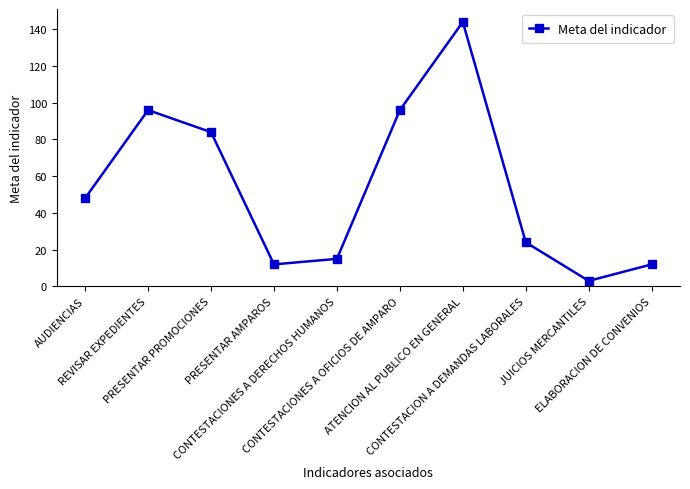

Which has a higher value, CONTESTACIONES A DERECHOS HUMANOS or PRESENTAR AMPAROS?

CONTESTACIONES A DERECHOS HUMANOS